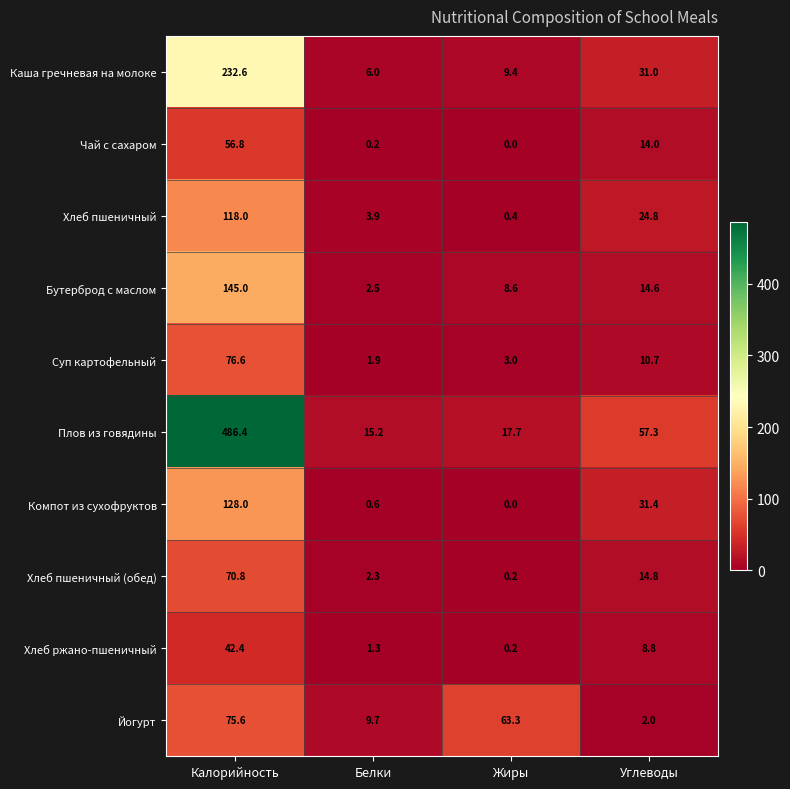

What is the difference between the maximum and minimum values in the Каша гречневая на молоке series?

226.6